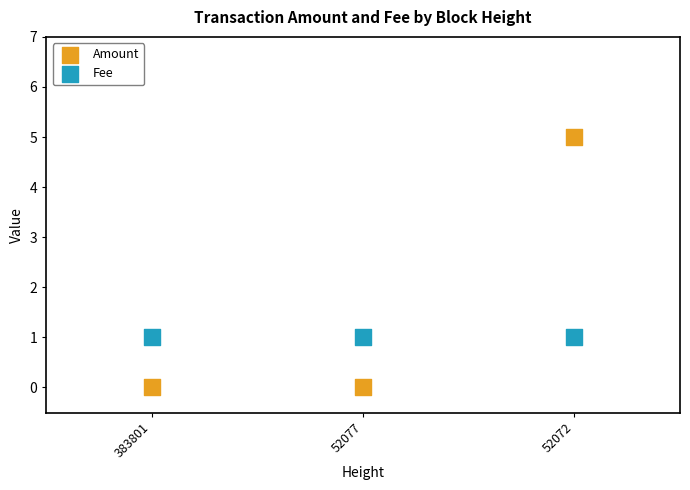

Which series contains the highest Y value?

Amount